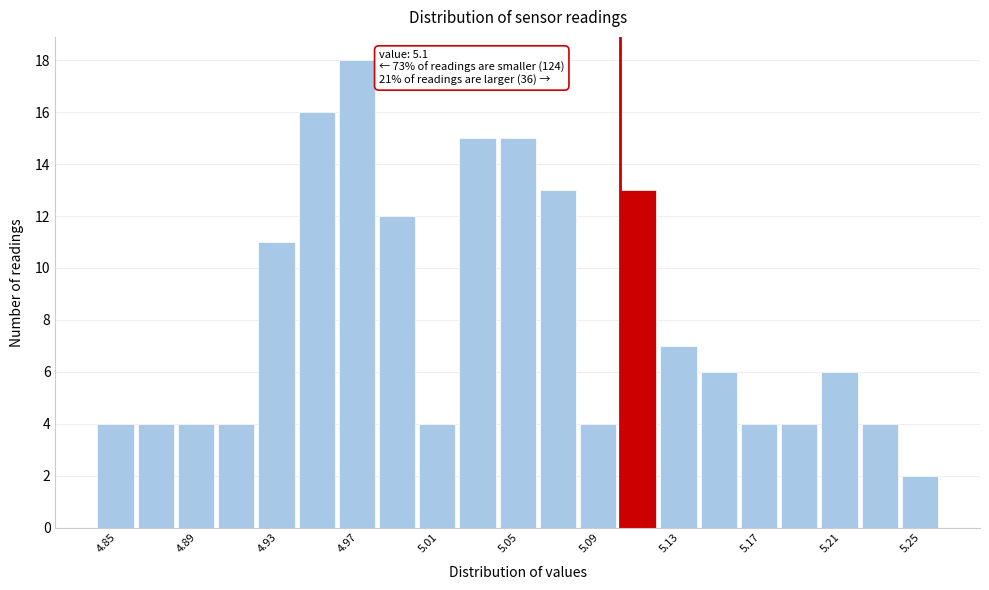

Over which range of the x-axis is the bar tallest?

4.96 to 4.98